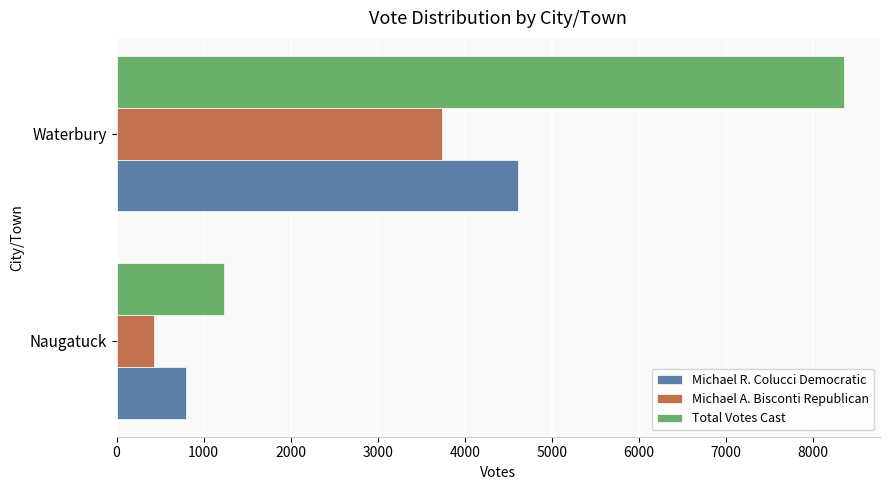

What is the average value of the Michael A. Bisconti Republican series?

2088